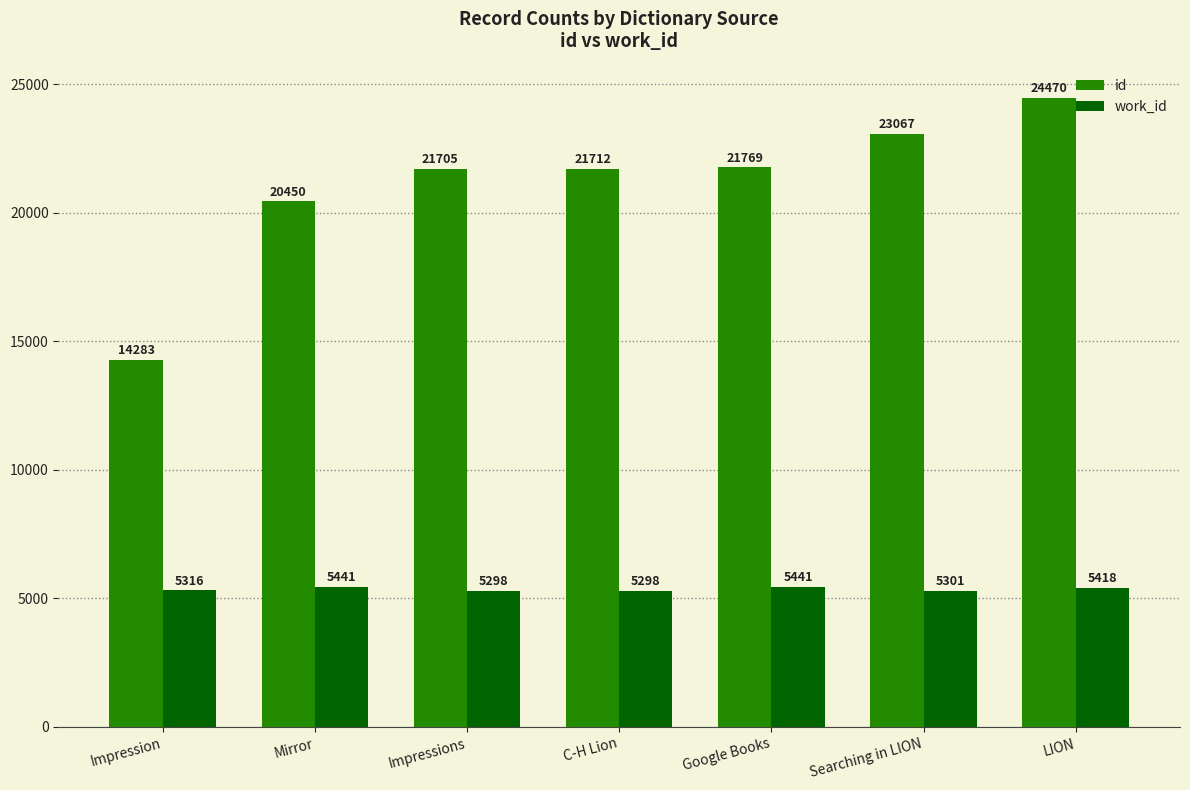

What is the total value across all series at Searching in LION?

28368